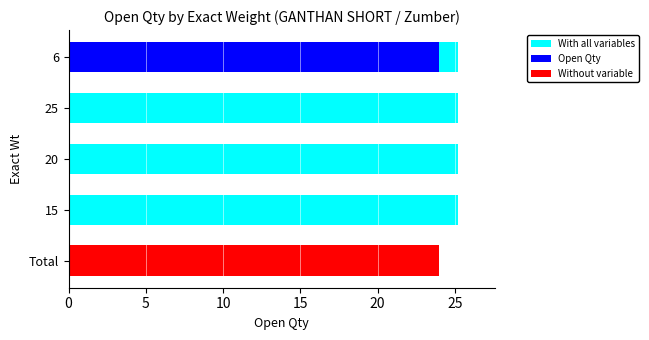

How many positive values does the Open Qty series have?

1